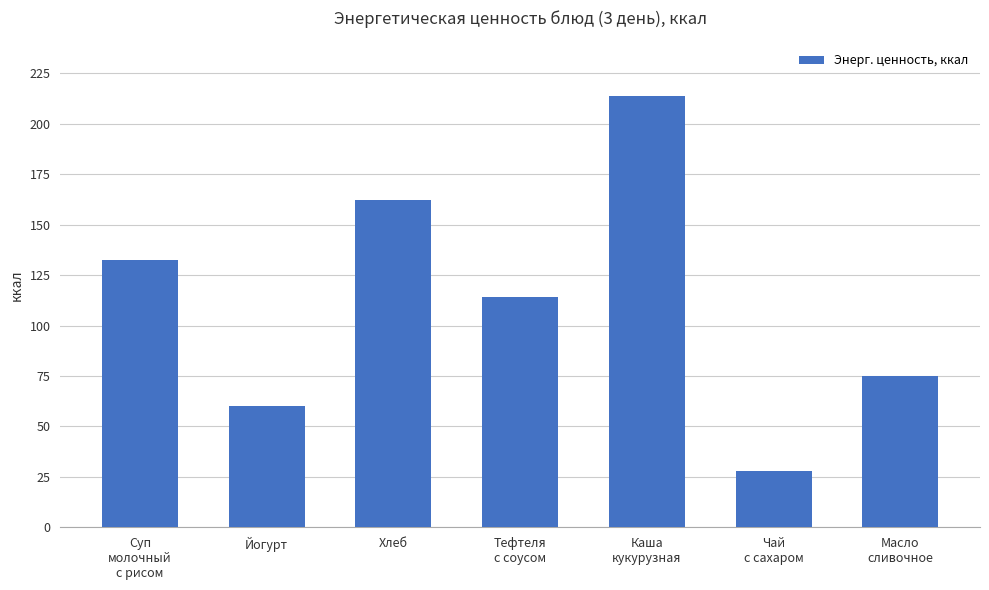

At which category does the chart reach its minimum across all series?

Чай
с сахаром